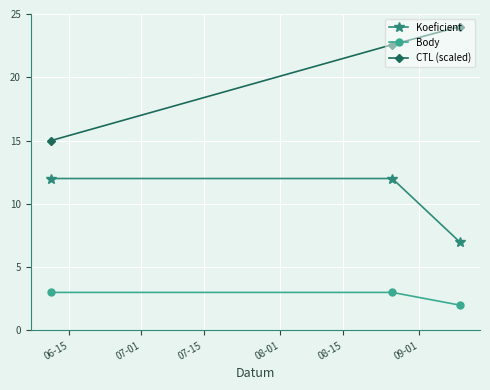

What is the value of the Body point at the 1st from the left?

3.0